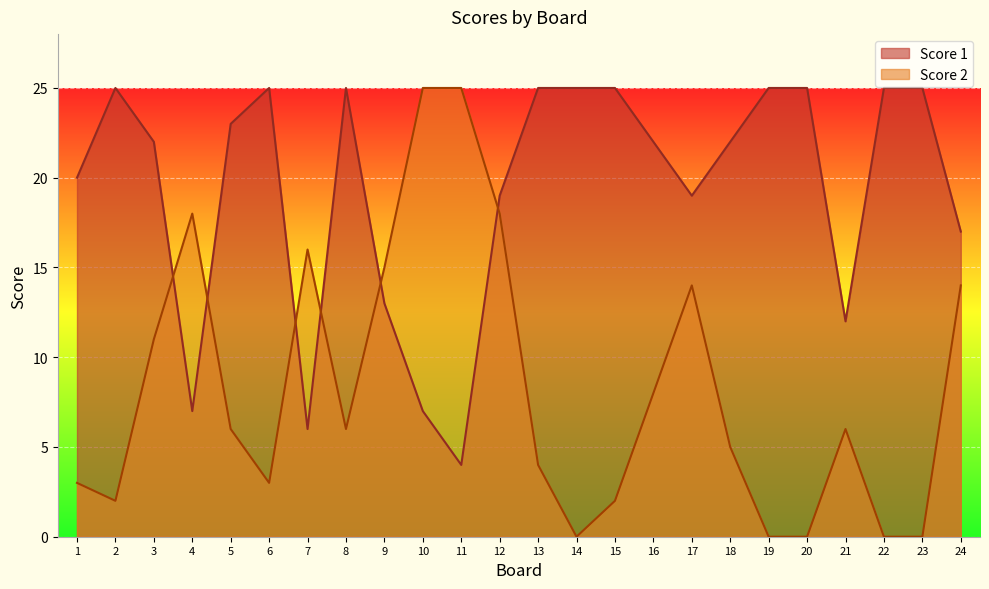

What is the sum of the Score 1 values at 22 and 1?

45